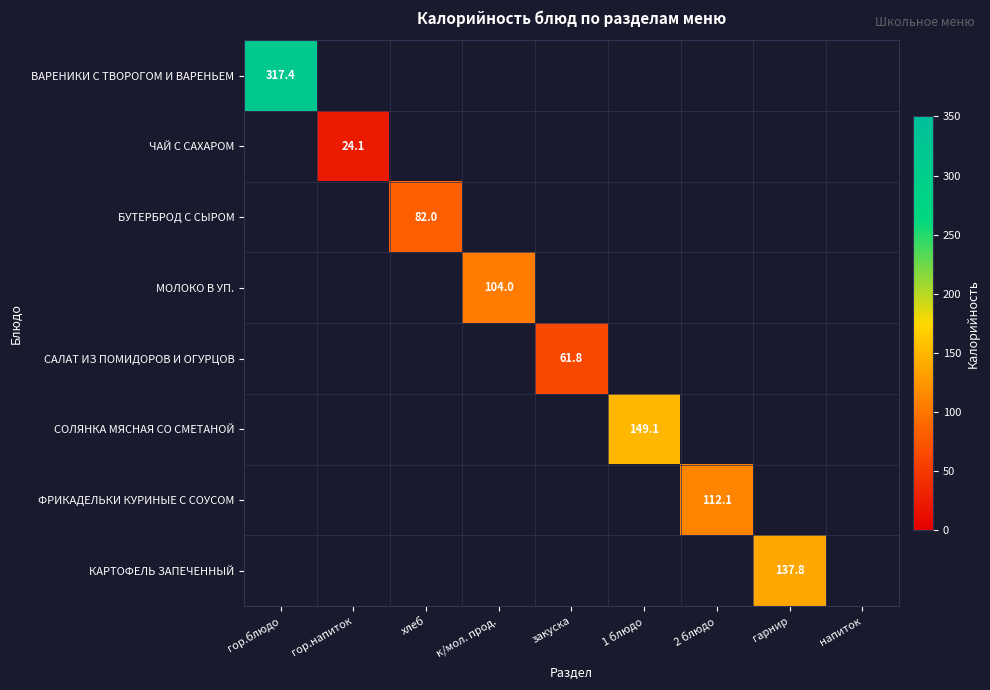

The value of БУТЕРБРОД С СЫРОМ at хлеб is 82.0. True or false?

True